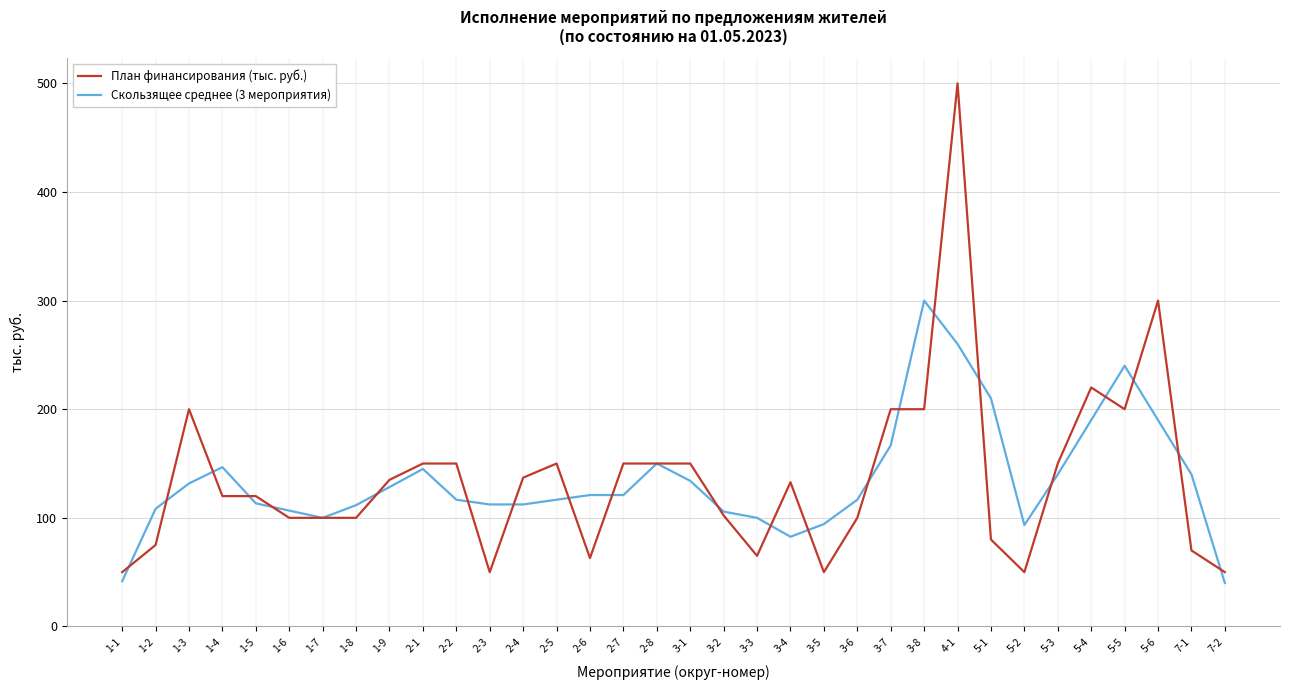

Where is План финансирования (тыс. руб.) nearest to the value 275?

5-6